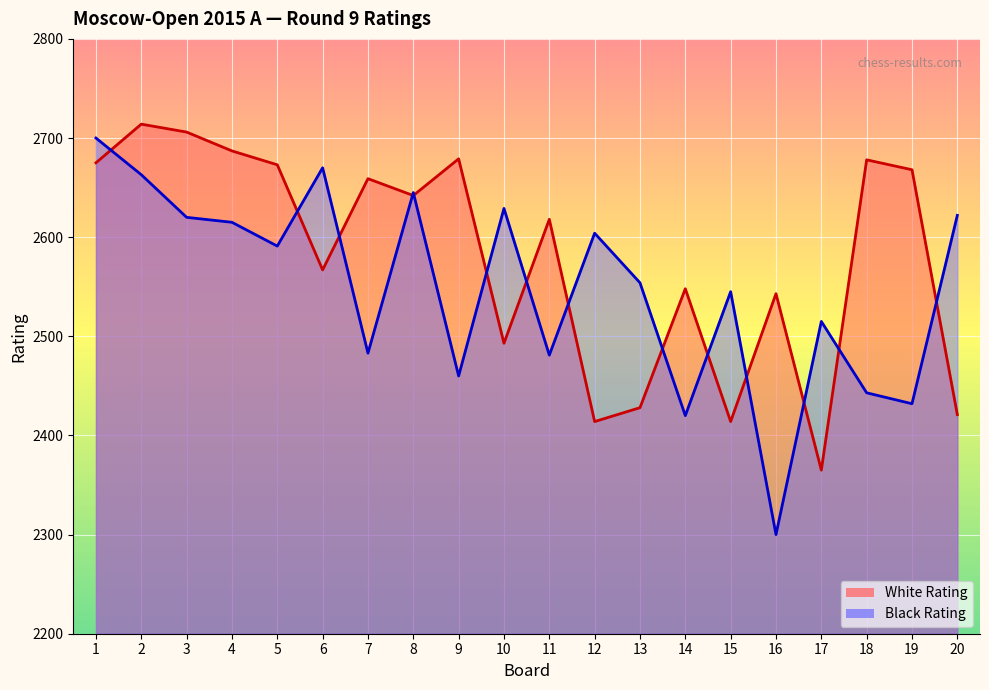

How many intersections are there between Black Rating and White Rating?

14